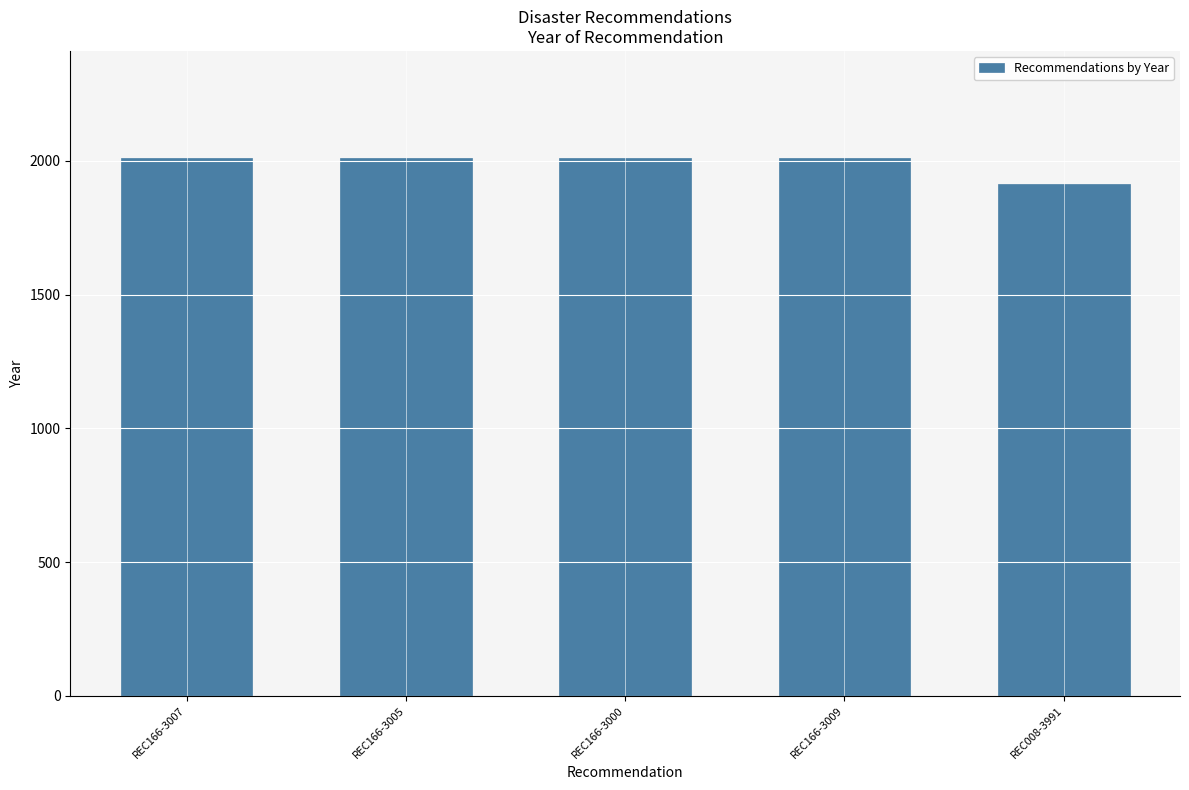

What is the value of the 1st bar from the left?

2009